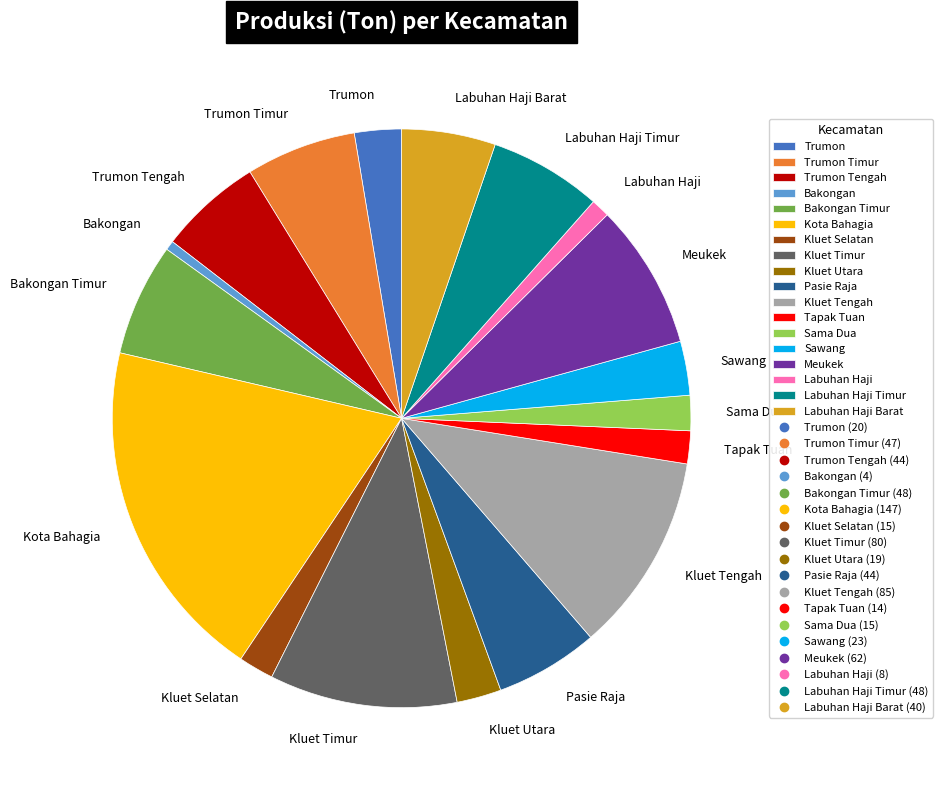

Is Tapak Tuan the majority of the pie?

No